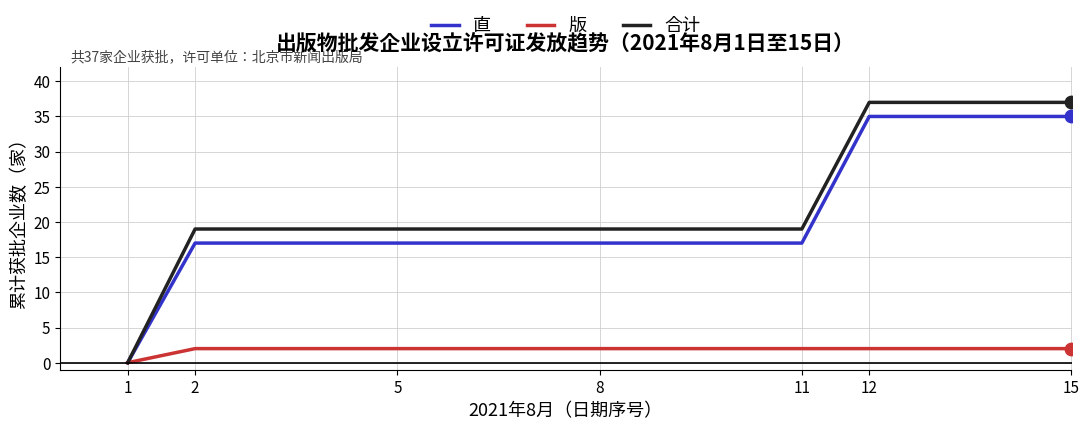

Which series has the widest spread of values?

合计